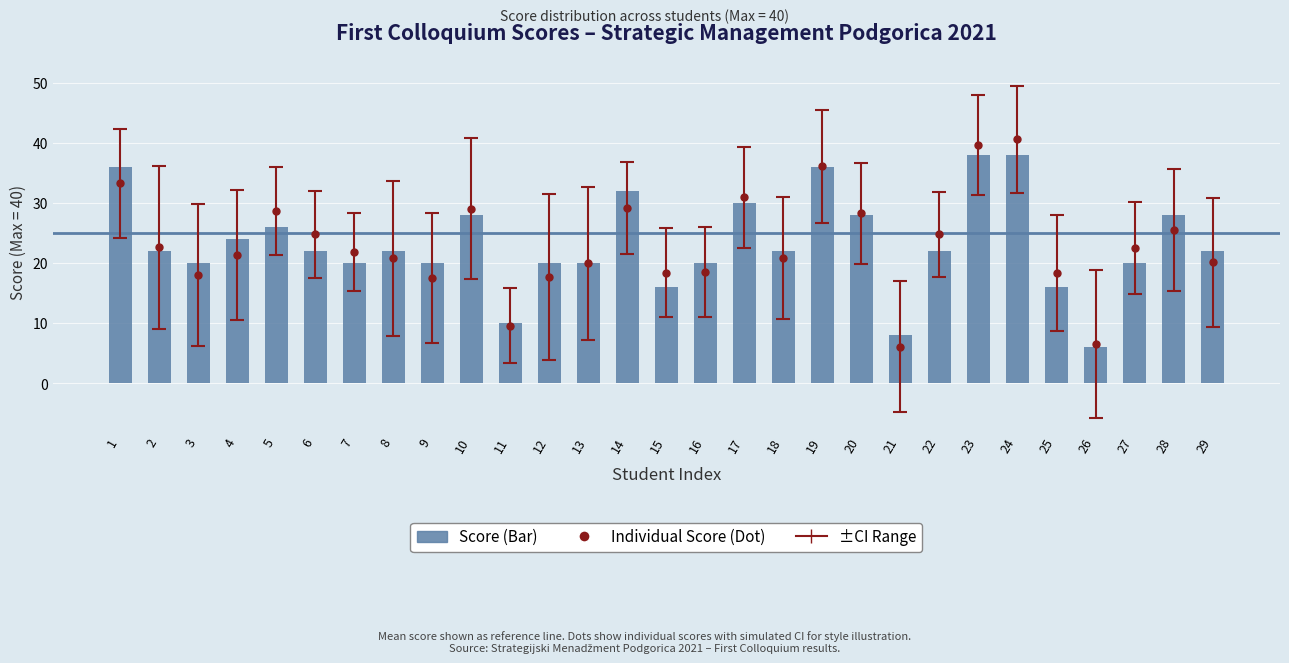

Which has a higher value, 17 or 19?

19